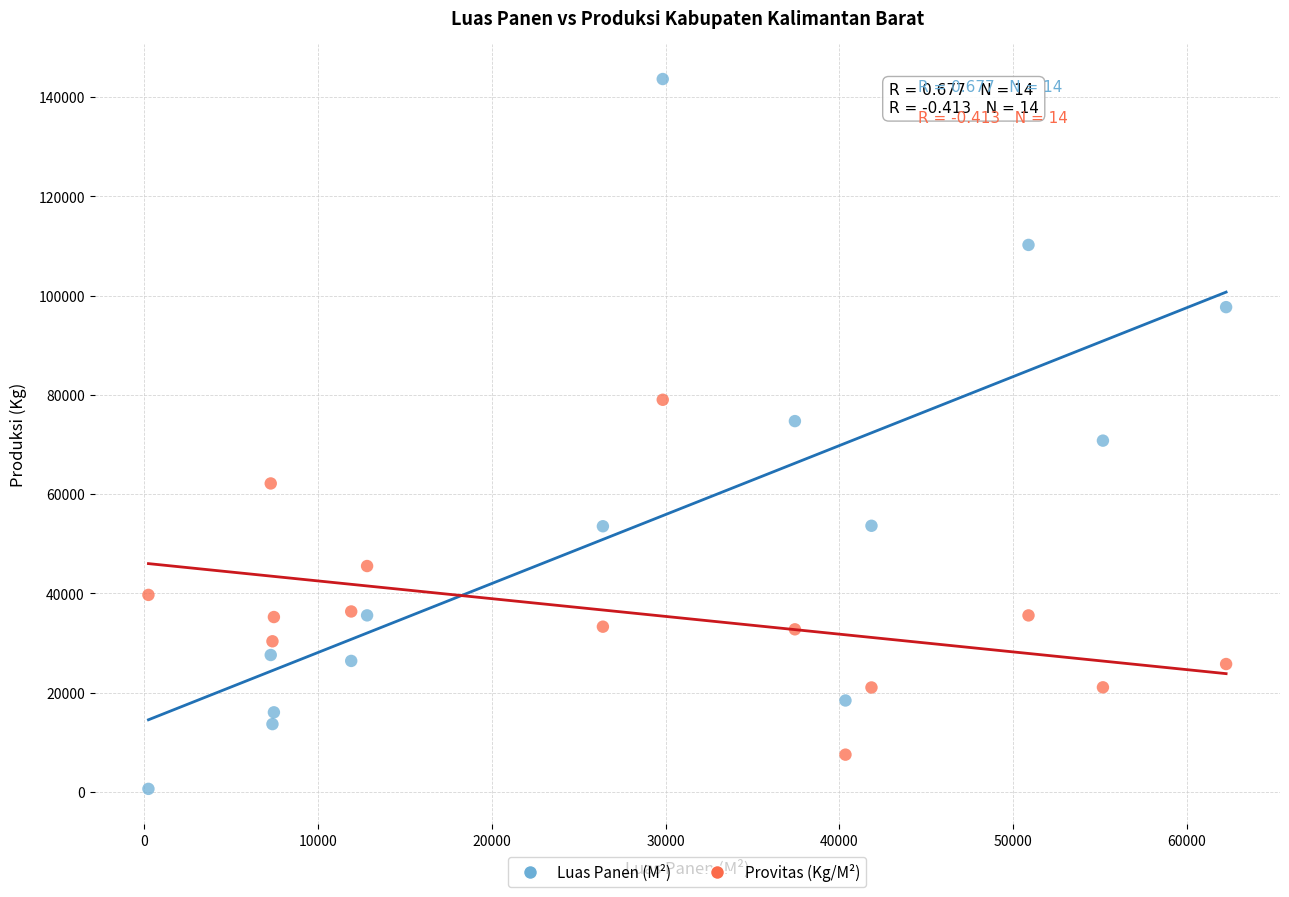

What is the X range (max minus min) for the scatter plot?

62018.0